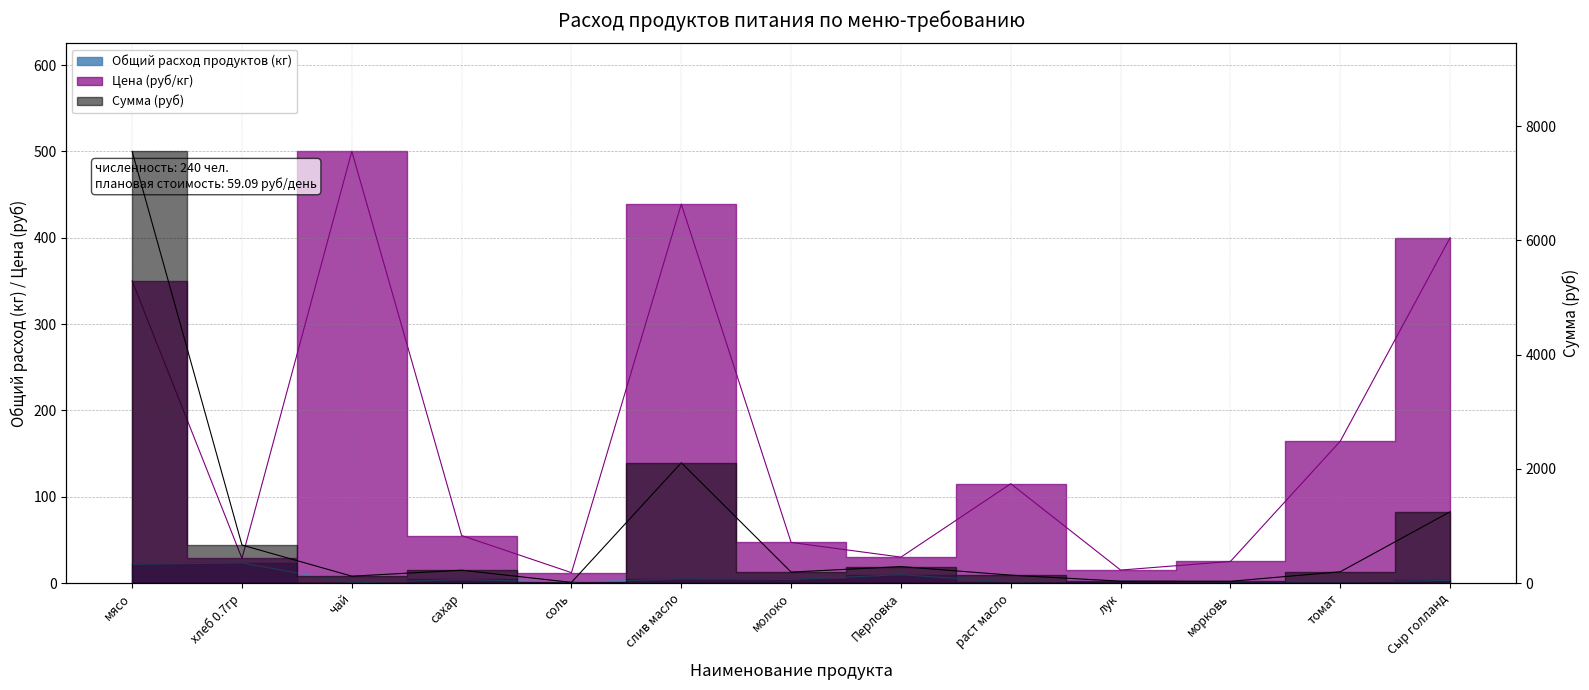

Which category has the lowest value across all series?

чай